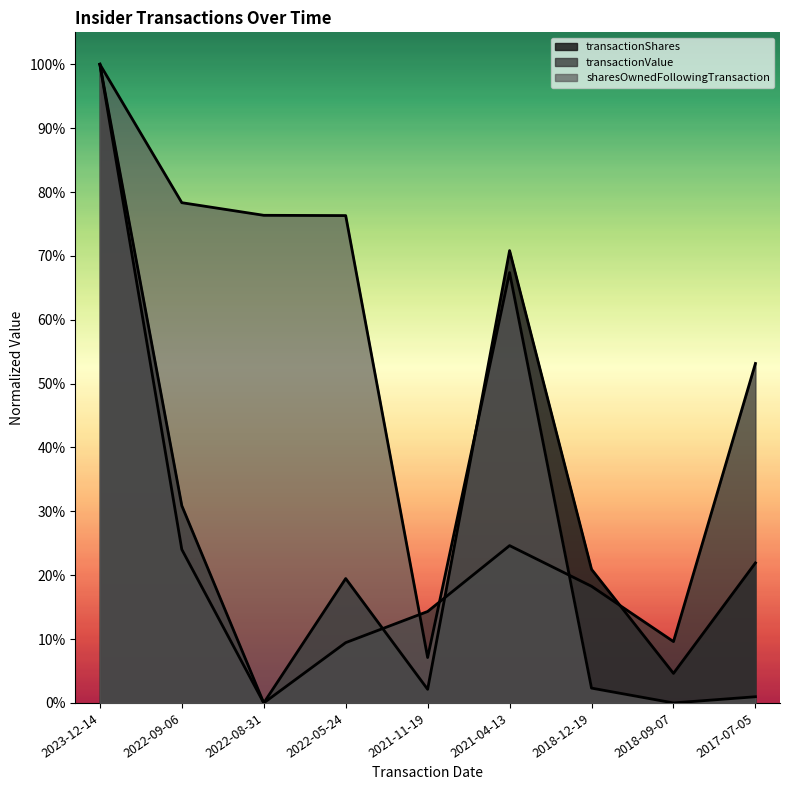

Reading left to right, what are all the values shown in this chart?

transactionShares: 2023-12-14=1.0	2022-09-06=0.3	2022-08-31=0.0	2022-05-24=0.2	2021-11-19=0.0	2021-04-13=0.7	2018-12-19=0.2	2018-09-07=0.0	2017-07-05=0.2
transactionValue: 2023-12-14=1.0	2022-09-06=0.2	2022-08-31=0.0	2022-05-24=0.1	2021-11-19=0.1	2021-04-13=0.2	2018-12-19=0.2	2018-09-07=0.1	2017-07-05=0.5
sharesOwnedFollowingTransaction: 2023-12-14=1.0	2022-09-06=0.8	2022-08-31=0.8	2022-05-24=0.8	2021-11-19=0.1	2021-04-13=0.7	2018-12-19=0.0	2018-09-07=0.0	2017-07-05=0.0